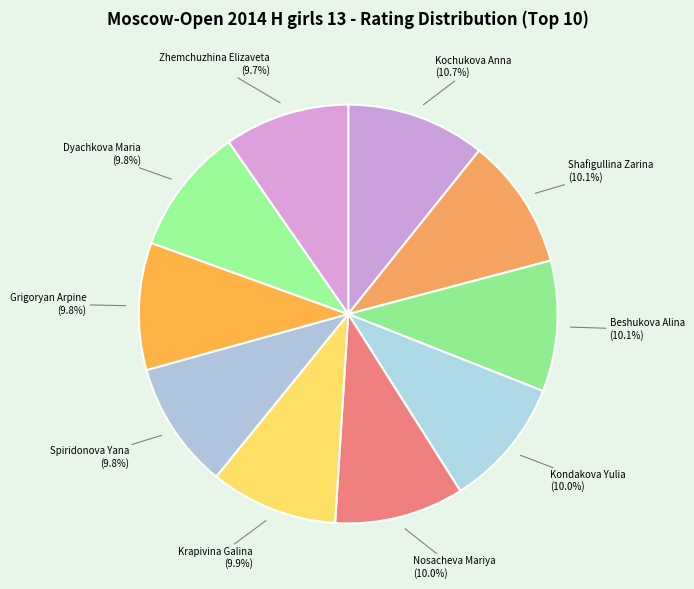

Rank the categories by value from lowest to highest.

Zhemchuzhina Elizaveta, Dyachkova Maria, Grigoryan Arpine, Spiridonova Yana, Krapivina Galina, Nosacheva Mariya, Kondakova Yulia, Beshukova Alina, Shafigullina Zarina, Kochukova Anna